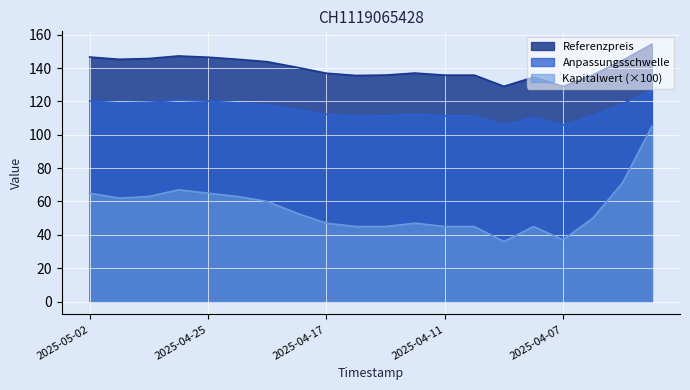

Is it true that Kapitalwert equals 27.7 at 2025-04-24?

False